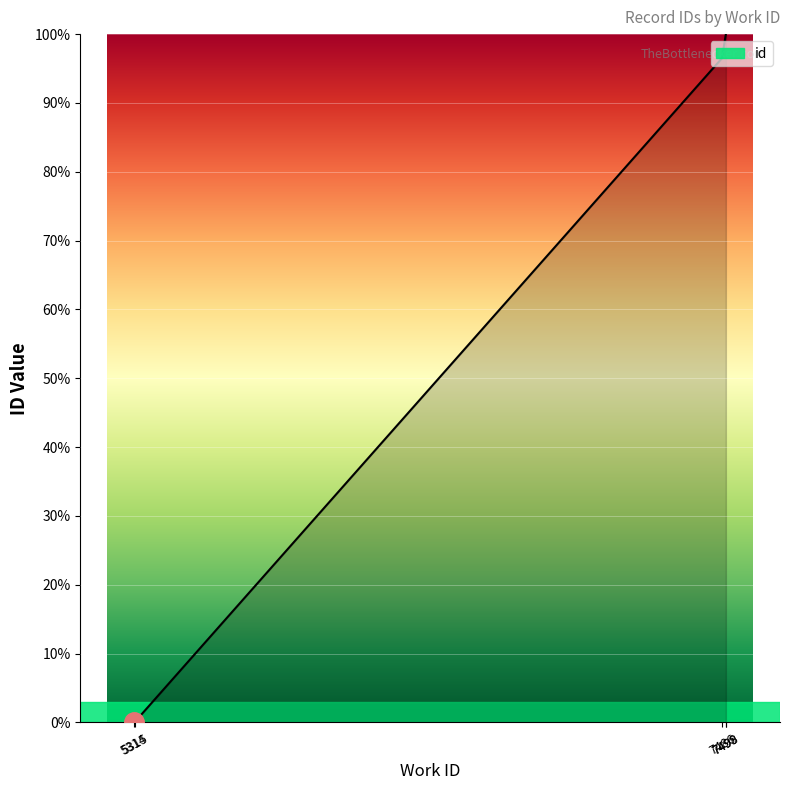

True or false: there are more than 2 points higher than both neighbors.

False